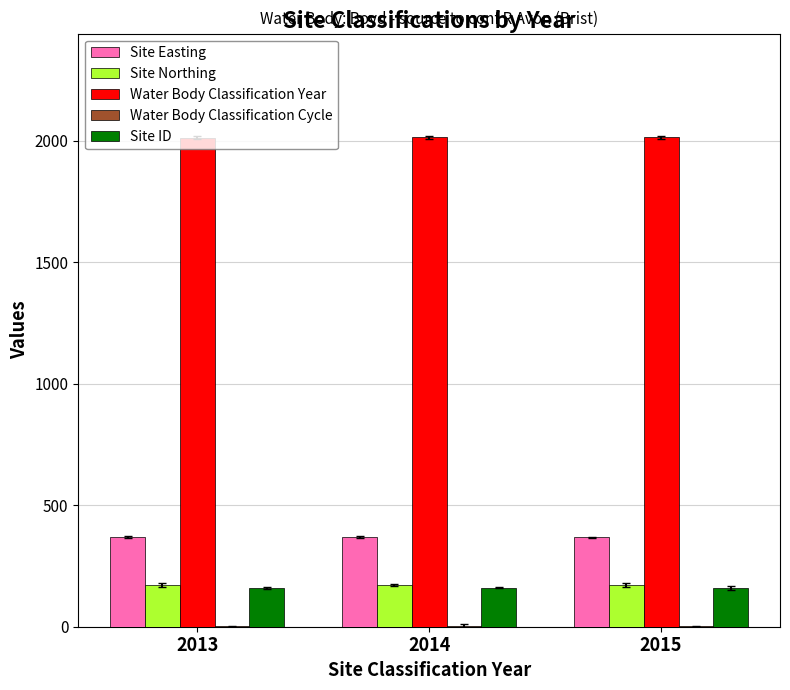

What is the spread (max minus min) of values at 2014?

2012.0